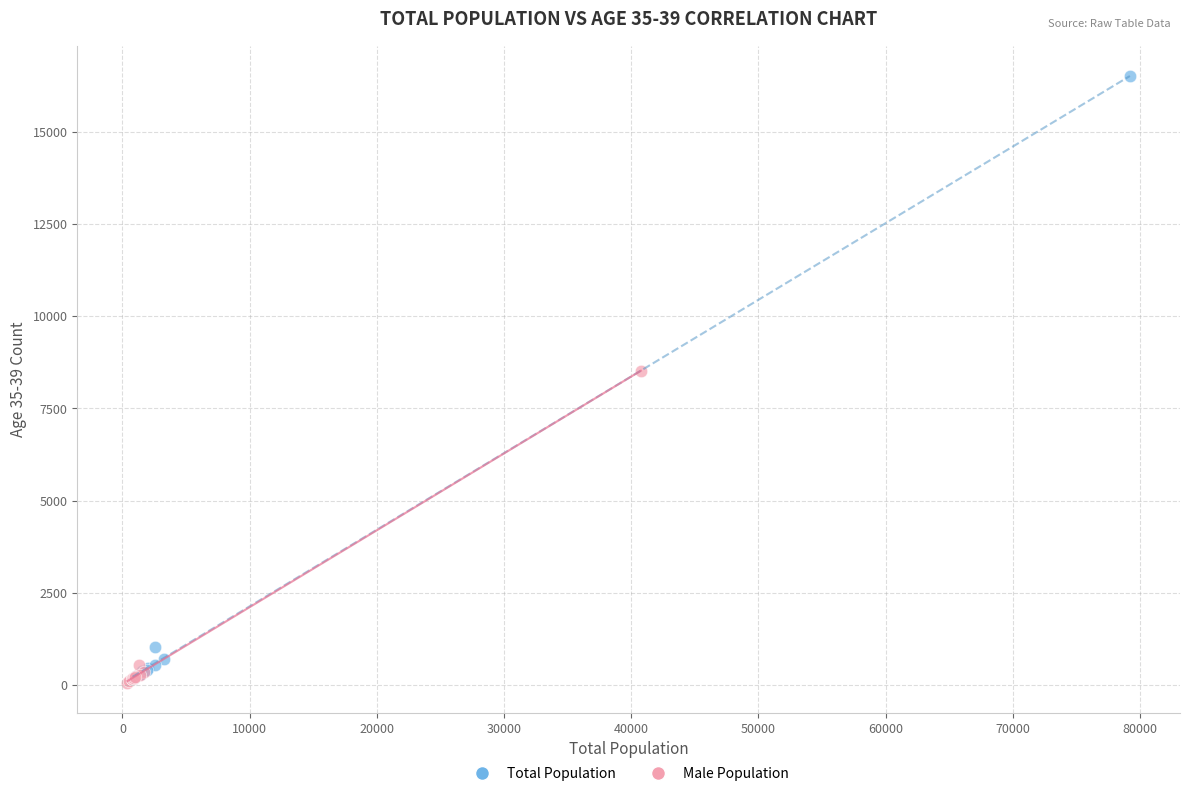

Which series has the widest spread of Y values?

Total Population